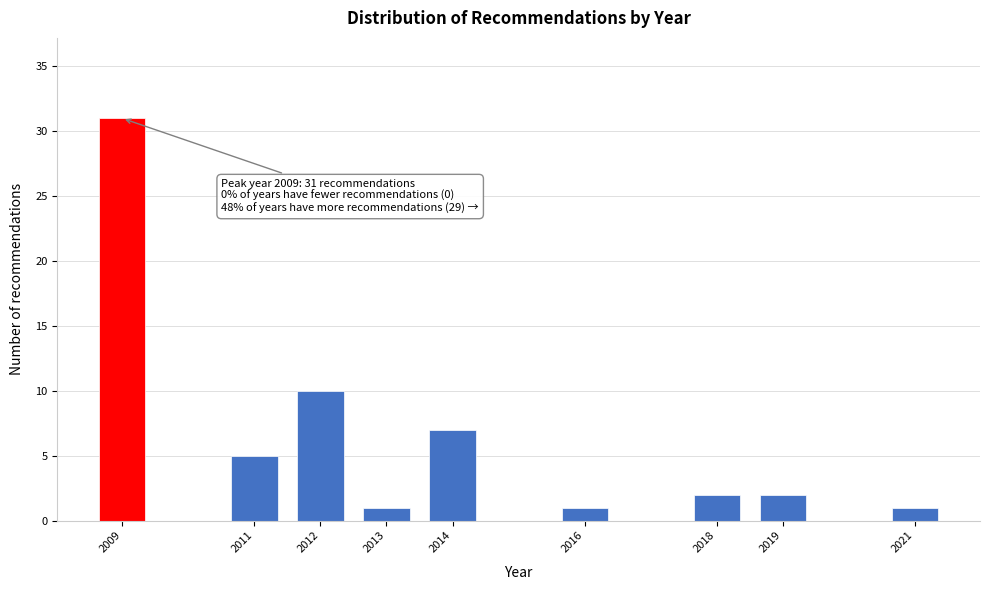

Reading right to left, what are all the values shown in this chart?

1	2	2	1	7	1	10	5	31